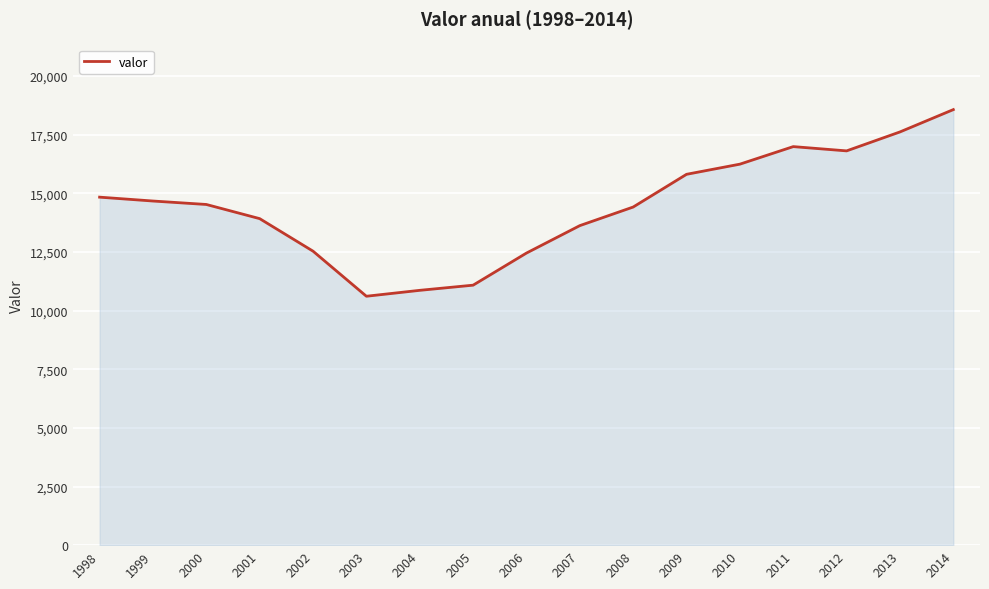

Which label corresponds to the largest value in the chart?

2014